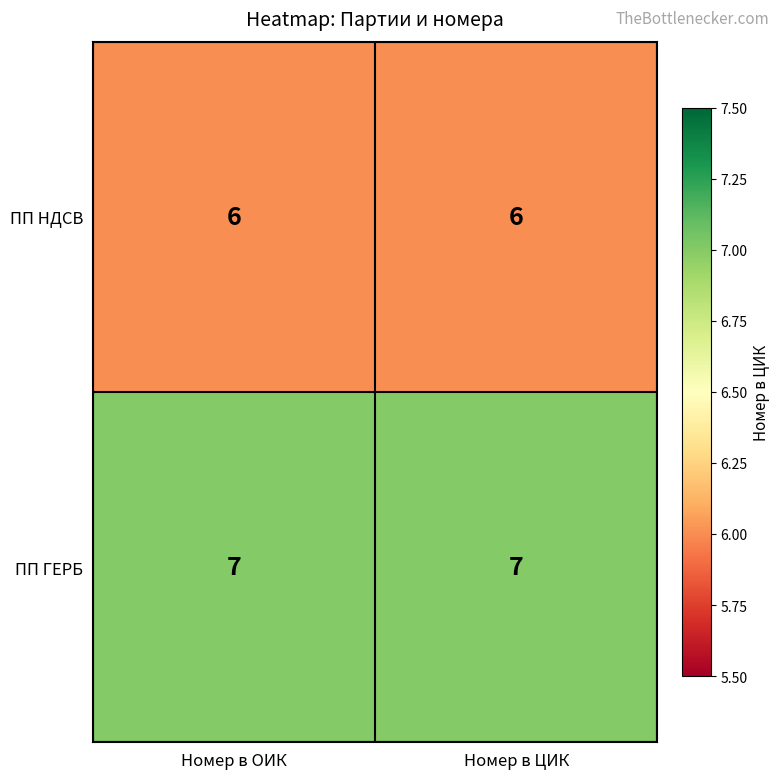

What is the smallest value displayed?

6